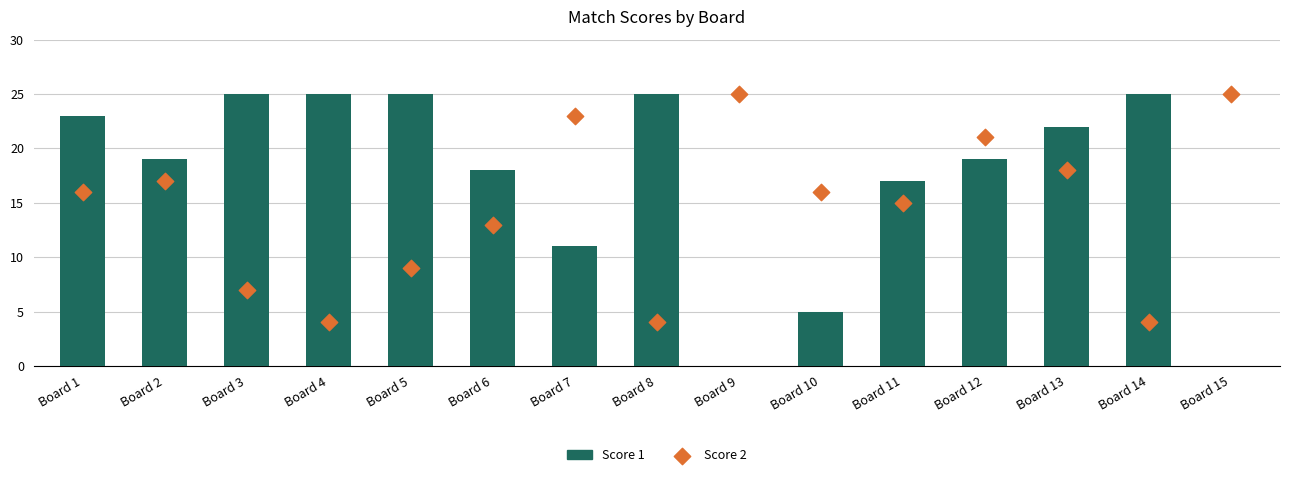

Is the value of Score 1 at Board 14 greater than the value of Score 2 at Board 14?

Yes